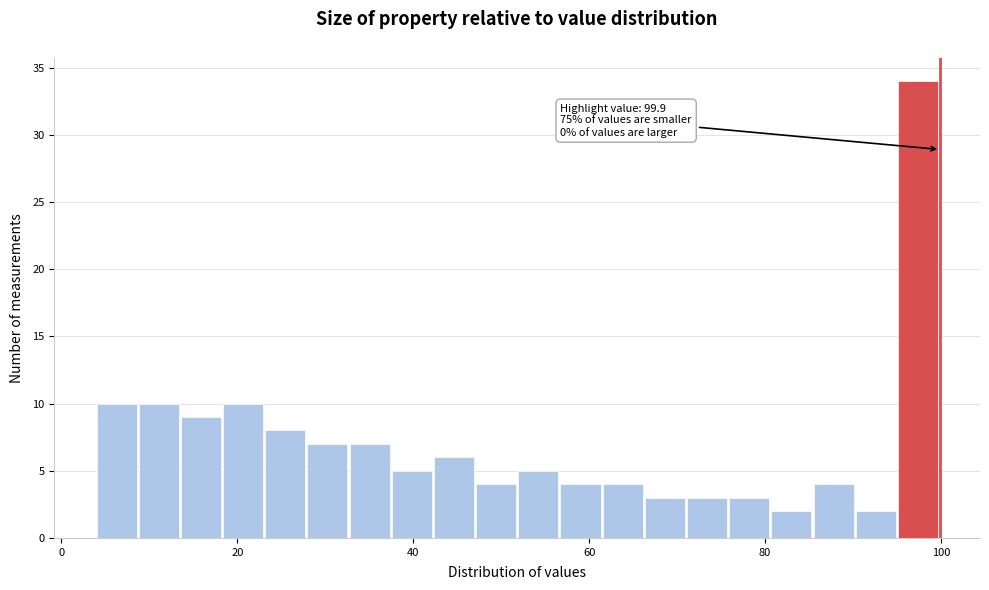

Read against the x-axis, roughly where is the centre of the tallest bar?

98